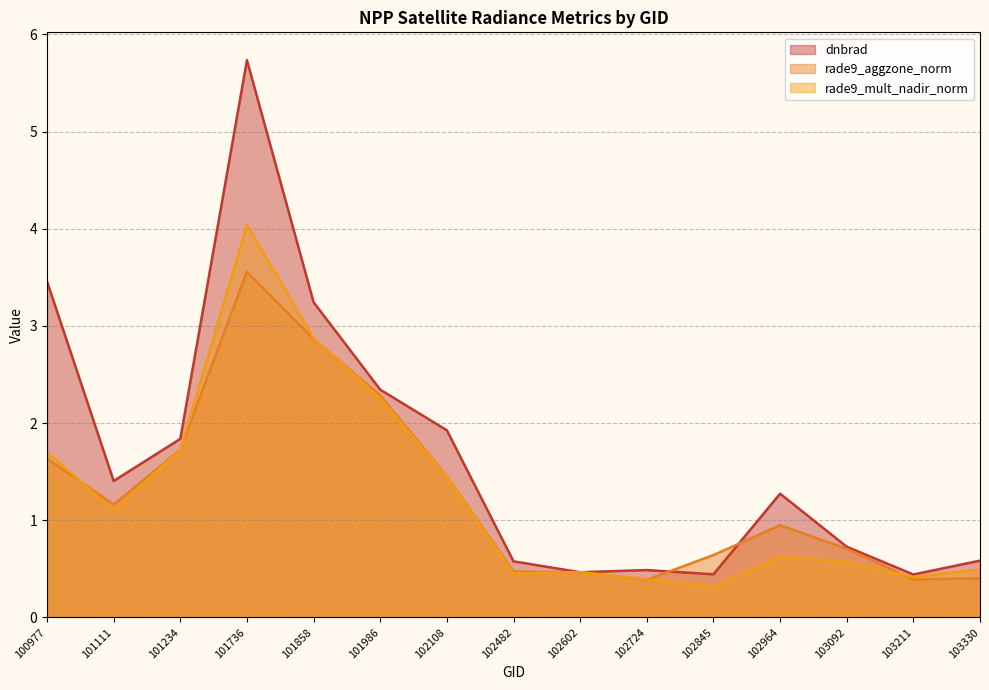

What is the value of the rade9_aggzone_norm point at the 14th from the left?

0.4